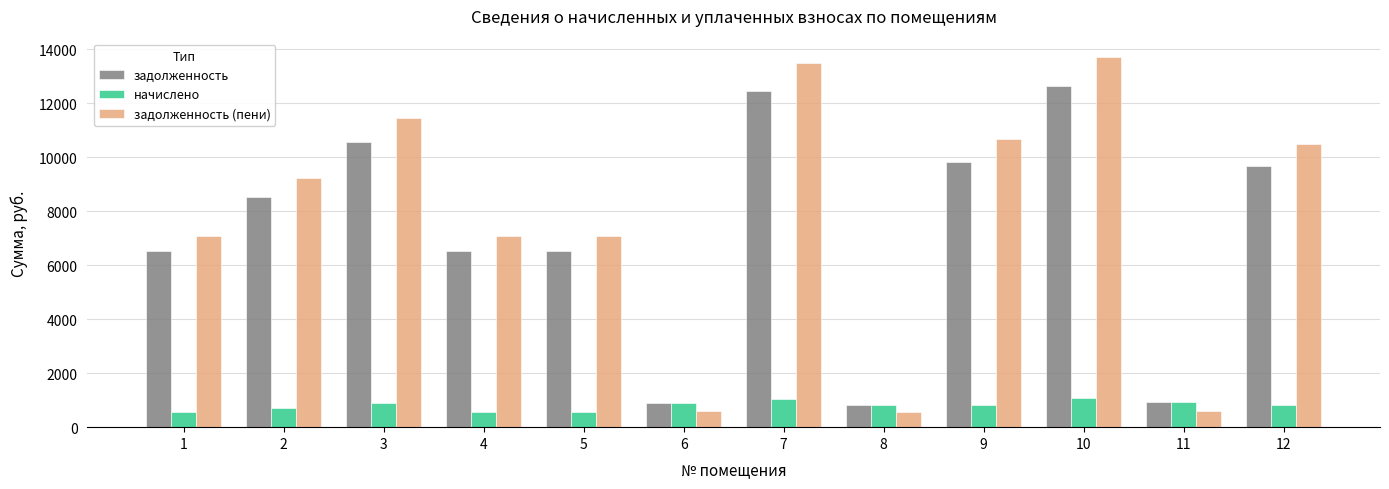

How many bars are there in each group?

3